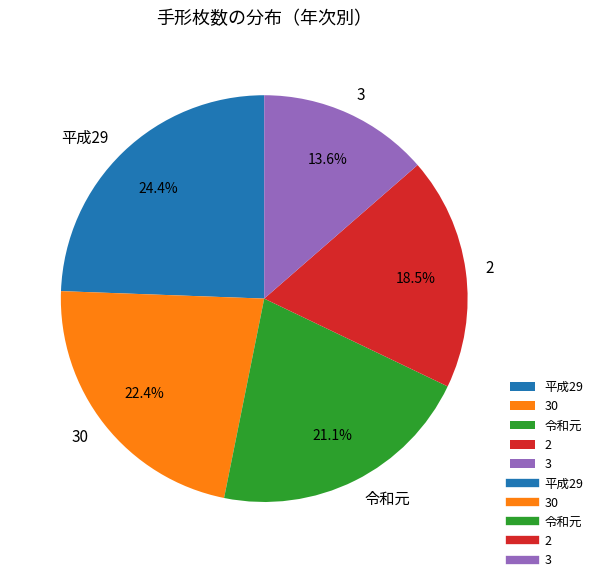

Rank the categories by value from lowest to highest.

3, 2, 令和元, 30, 平成29